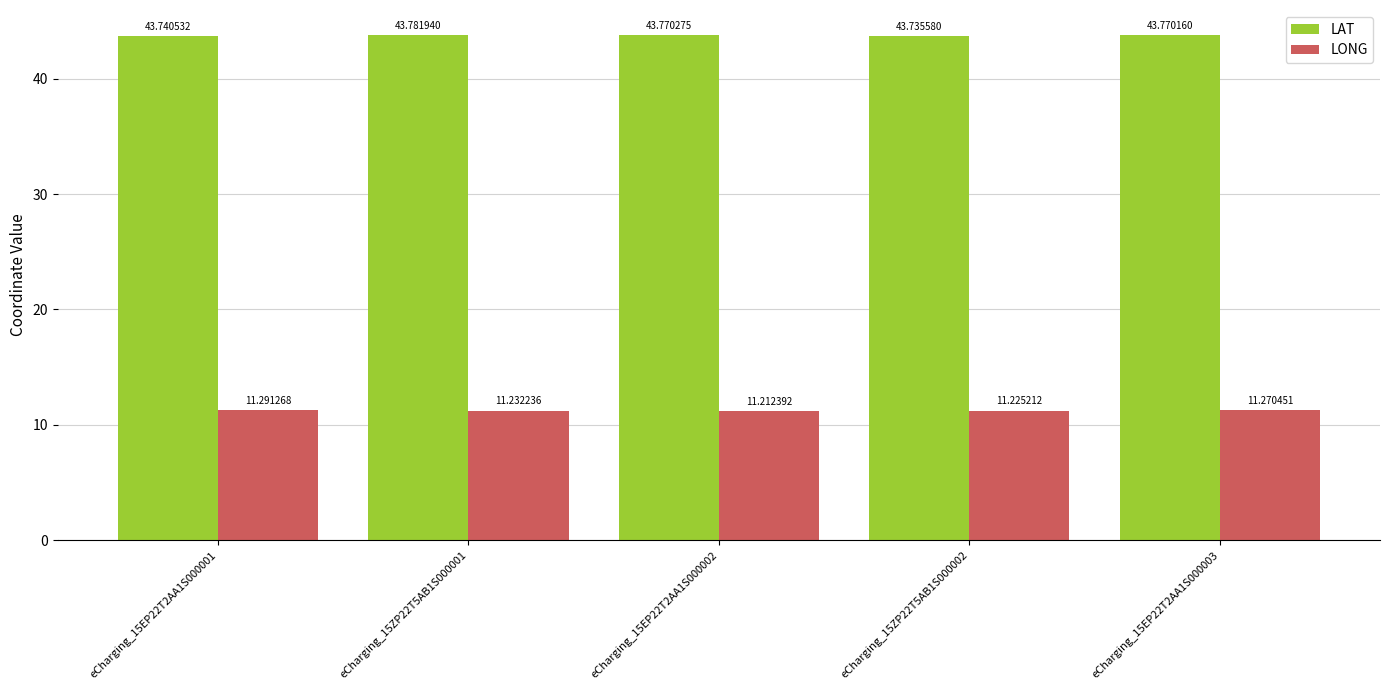

Between eCharging_15EP22T2AA1S000001 and eCharging_15EP22T2AA1S000003, which series saw the biggest shift?

LAT